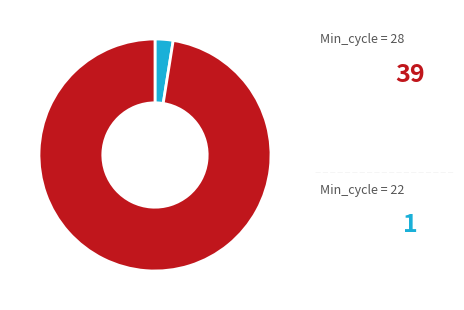

Is there any slice that represents more than half of the pie?

Yes